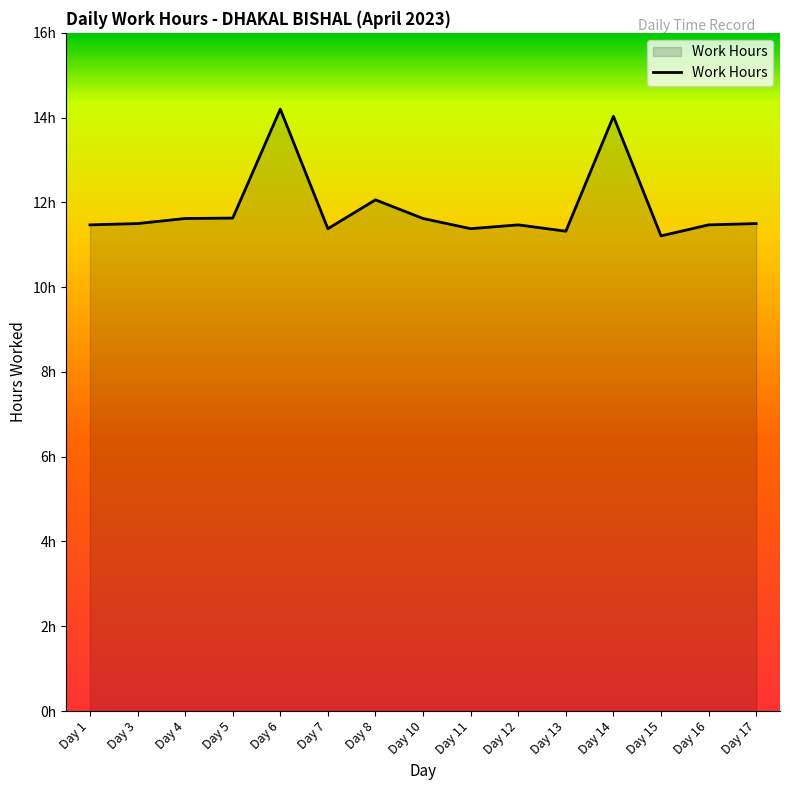

Where is the first local maximum?

Day 6